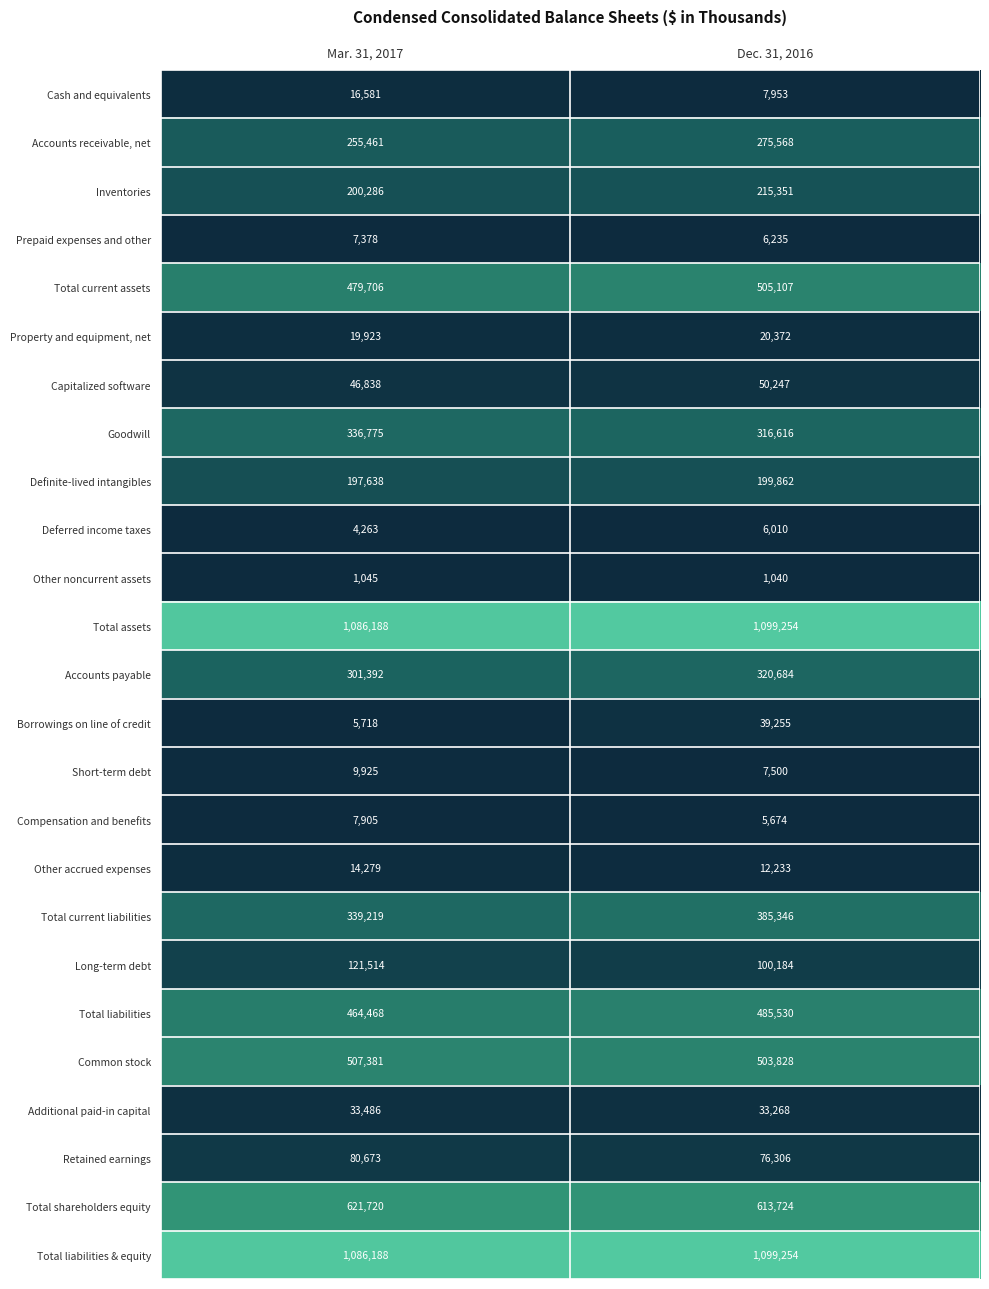

True or false: Accounts payable has a value of 301392 at Mar. 31, 2017.

True